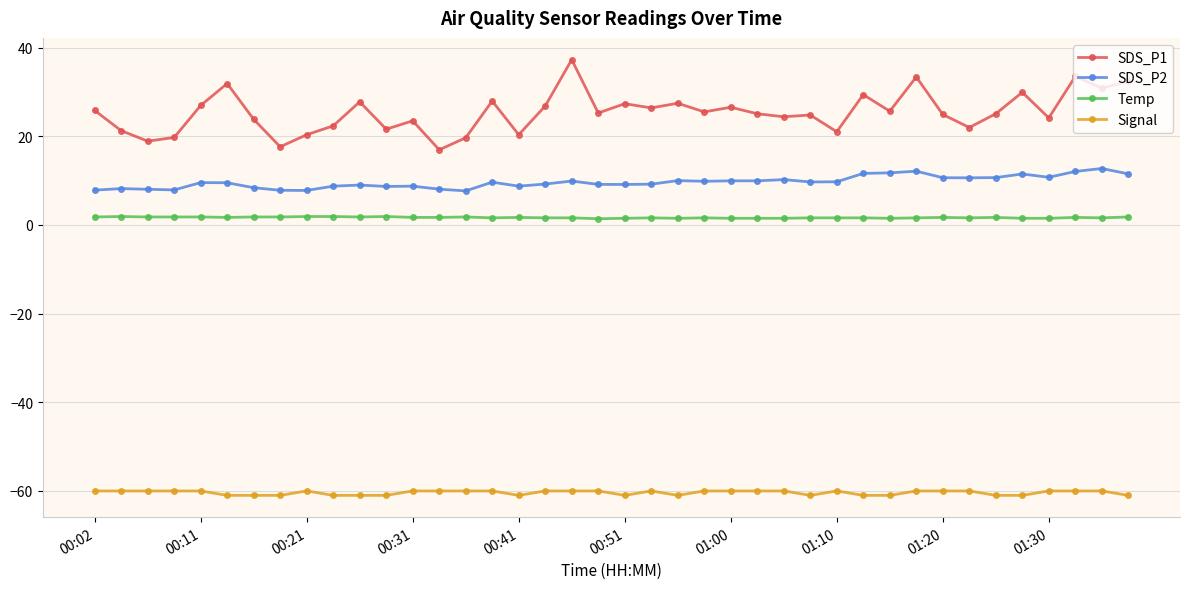

What is the average value of the Signal series?

-60.4